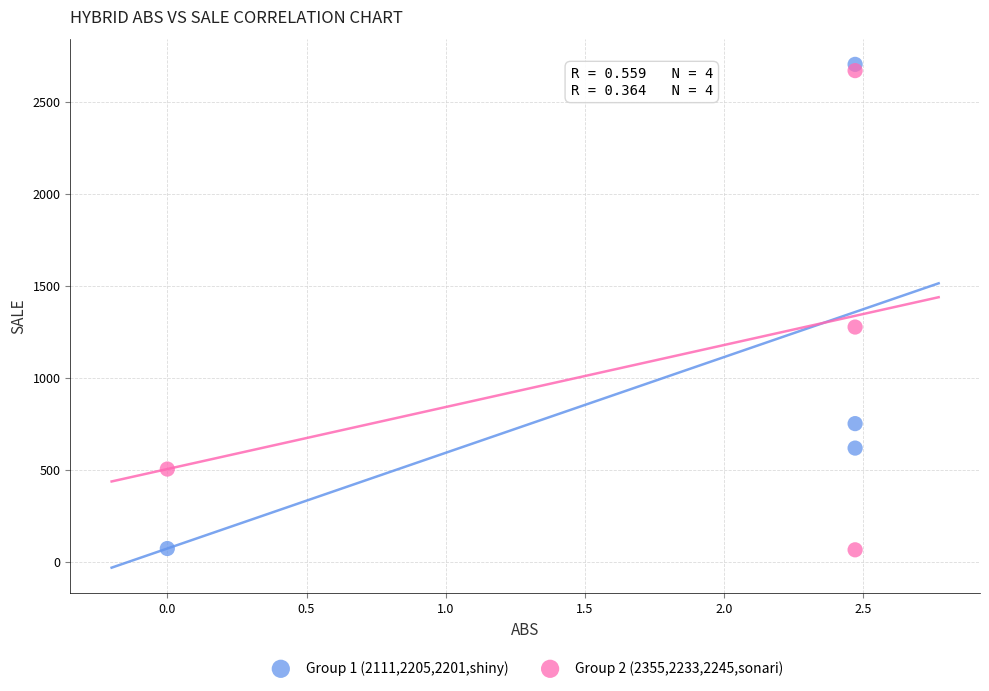

Across all series, what Y value is closest to 1384?

1276